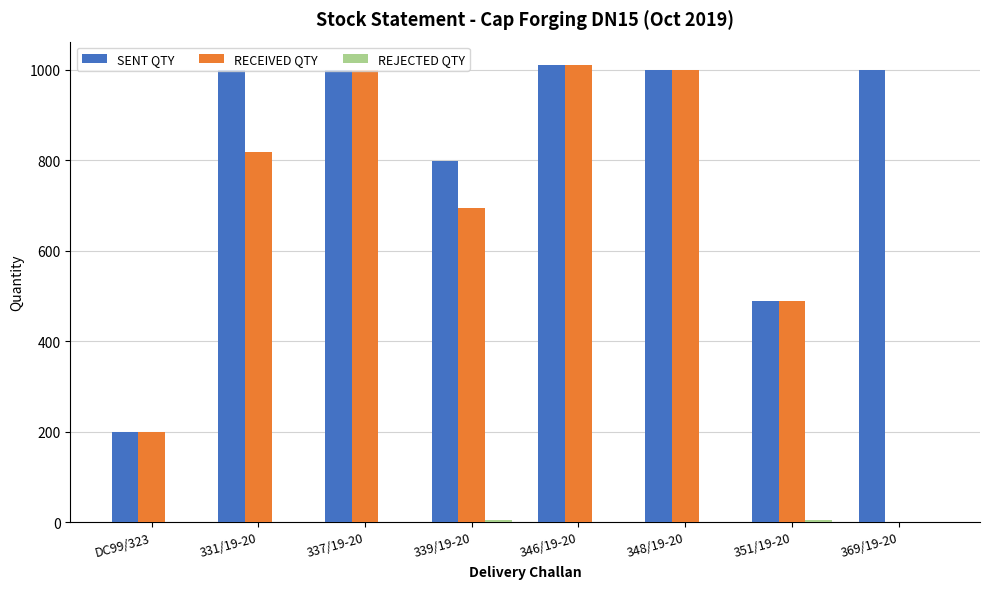

Which category has the highest value in the SENT QTY series?

346/19-20